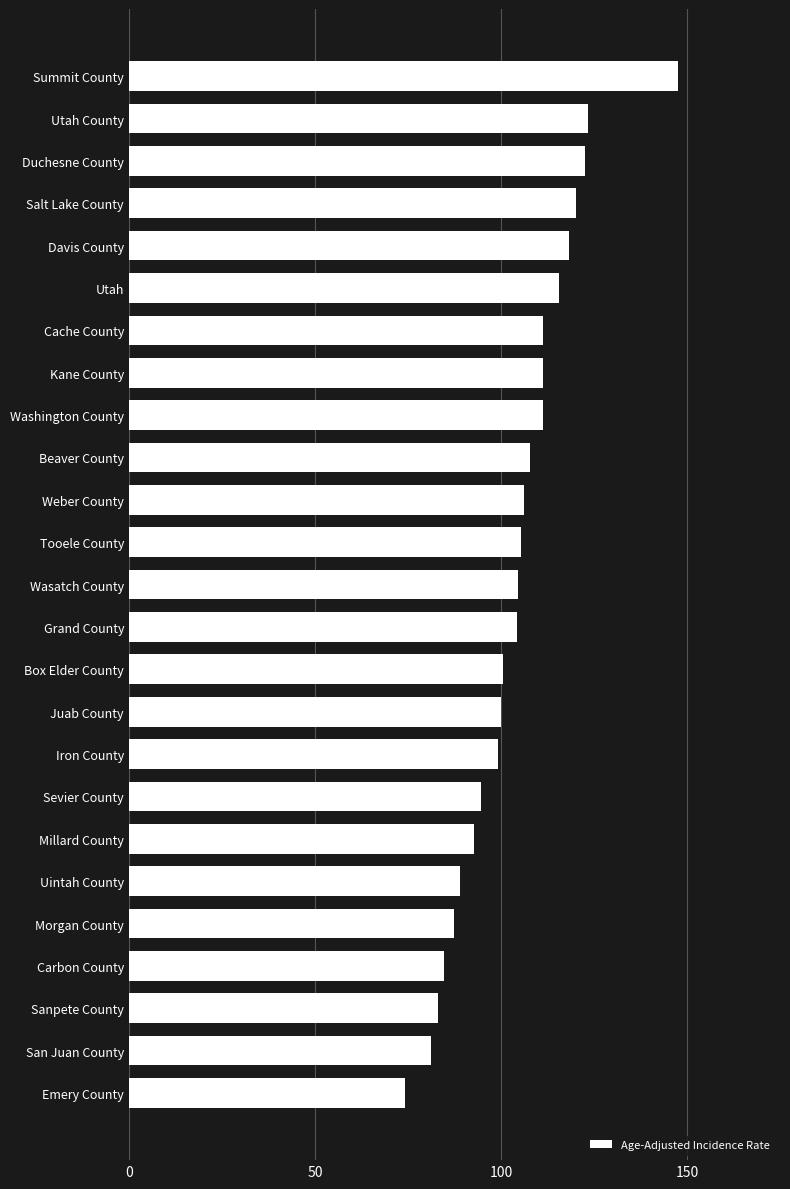

What is the approximate value at Iron County?

99.1